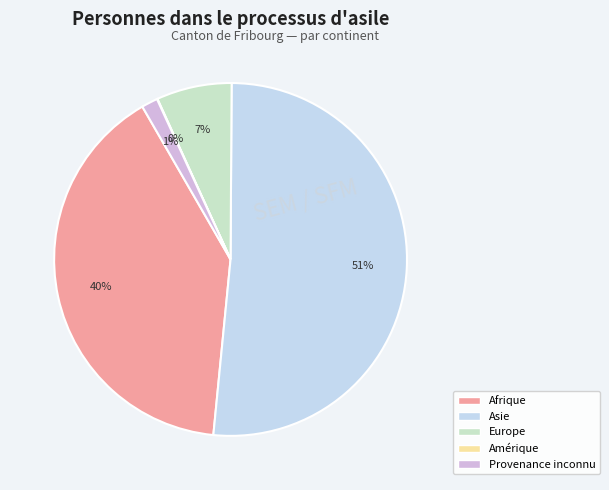

Combined, do Asie and Europe account for over 50%?

Yes